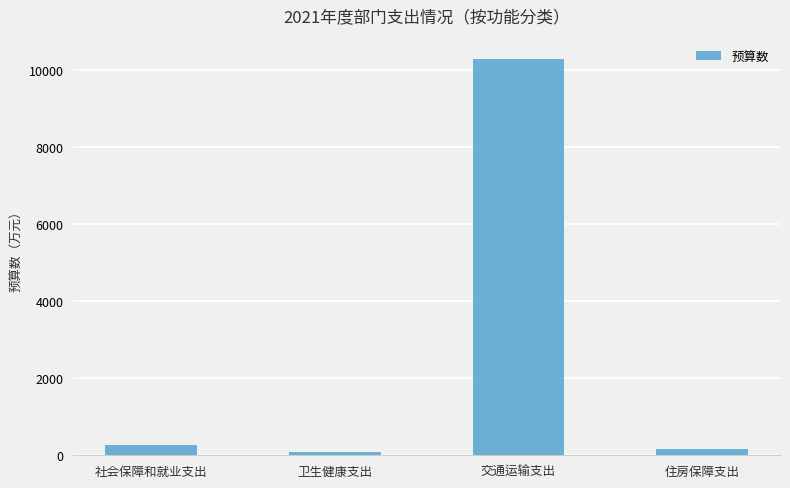

What is the approximate value at 住房保障支出?

151.7